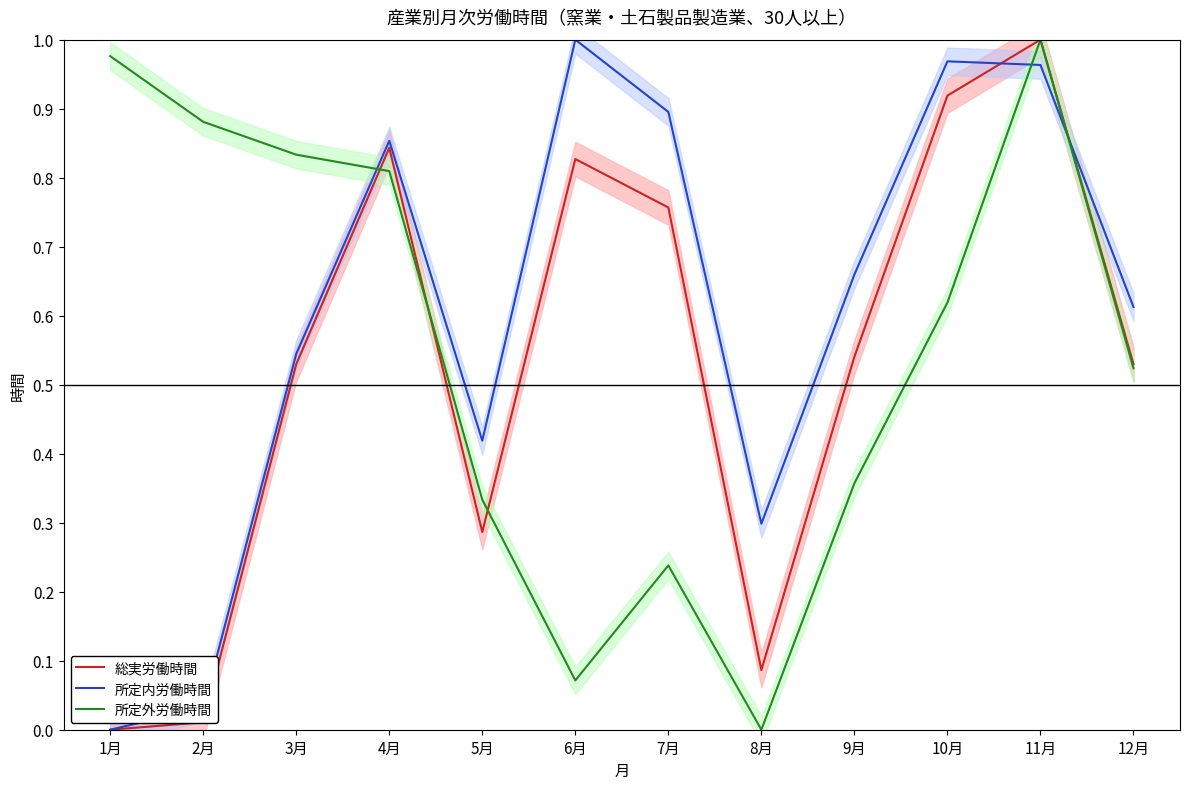

What is the greatest value displayed?

1.0